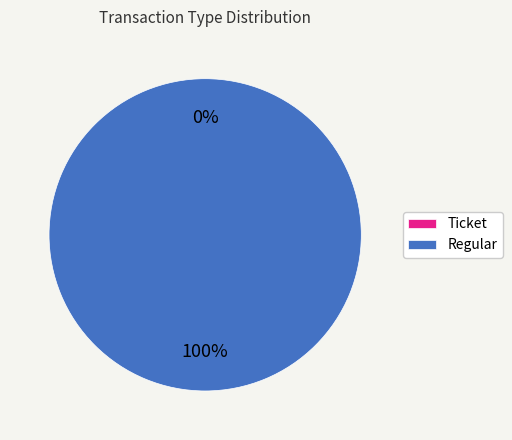

What percentage is the Regular slice, to the nearest percent?

100%